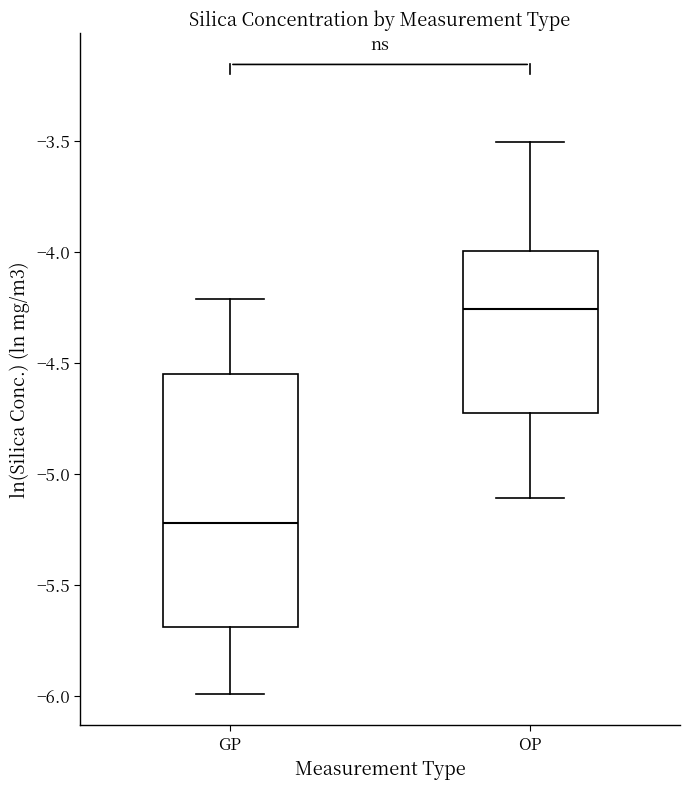

Reading left to right, transcribe this box plot: for each box, give where its median line is, the range the box spans, and where its two whiskers end, as read against the y-axis. The values are not printed on the chart, so give them approximately, as read against the axis.

GP: median -5.20, box -5.70 to -4.55, whiskers -6.00 to -4.20
OP: median -4.25, box -4.75 to -4.00, whiskers -5.10 to -3.50